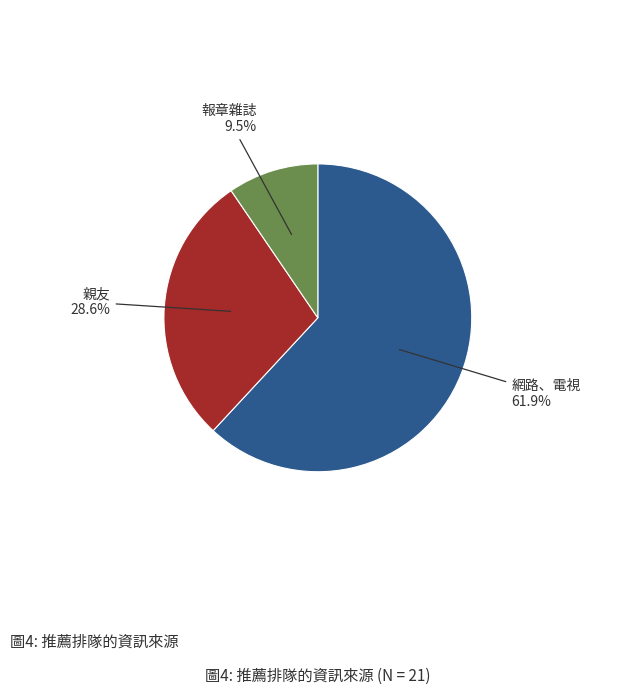

What is the largest slice in the pie chart?

網路、電視